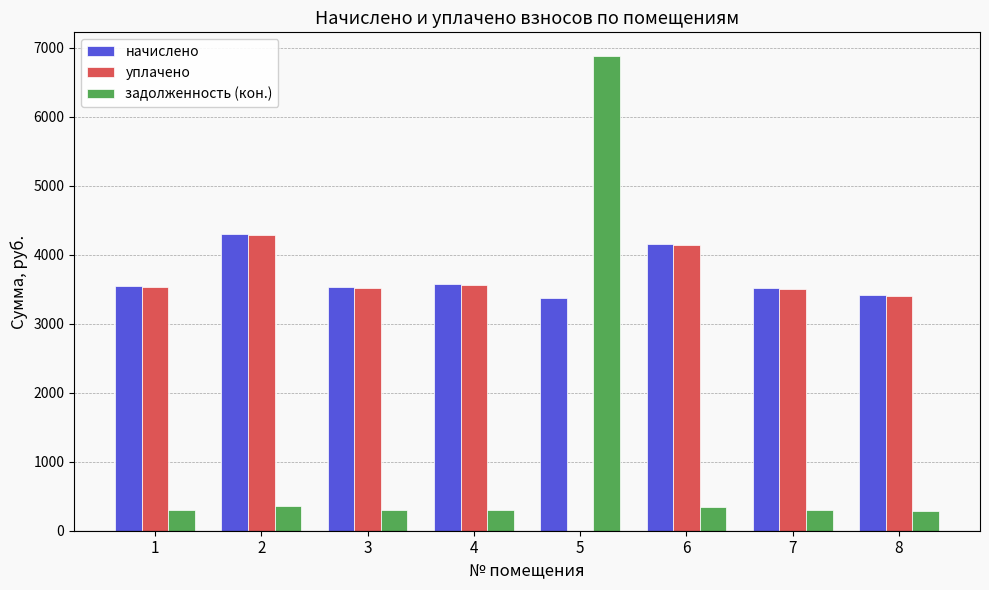

Which series has the largest total across all categories?

начислено